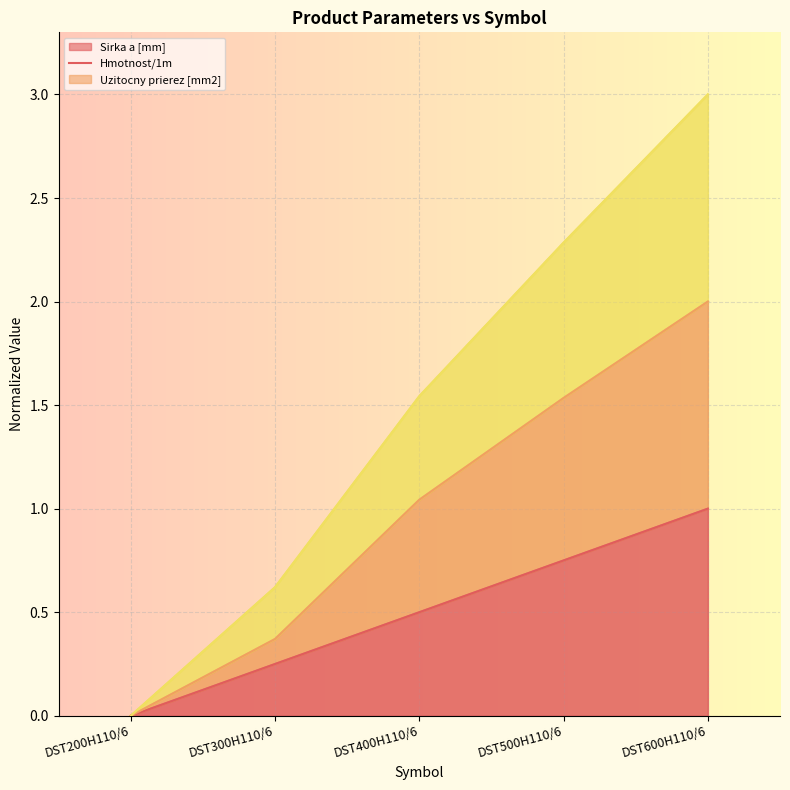

True or false: Hmotnost/1m has a value of 0.5 at DST300H110/6.

False